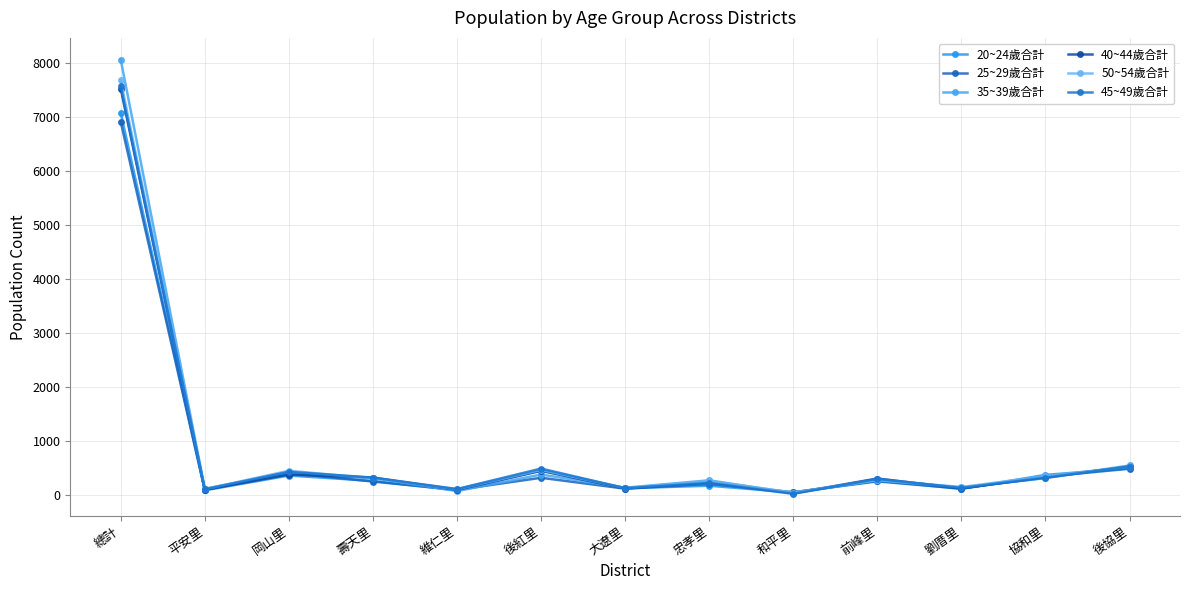

In 45~49歲合計, how many points are higher than both neighbors (excluding endpoints)?

4